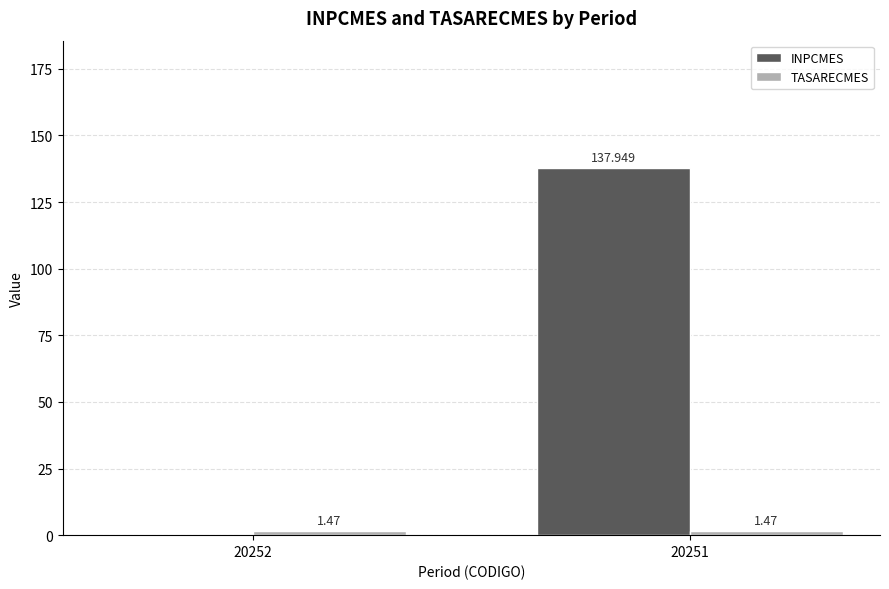

Between 20252 and 20251, which series saw the biggest shift?

INPCMES